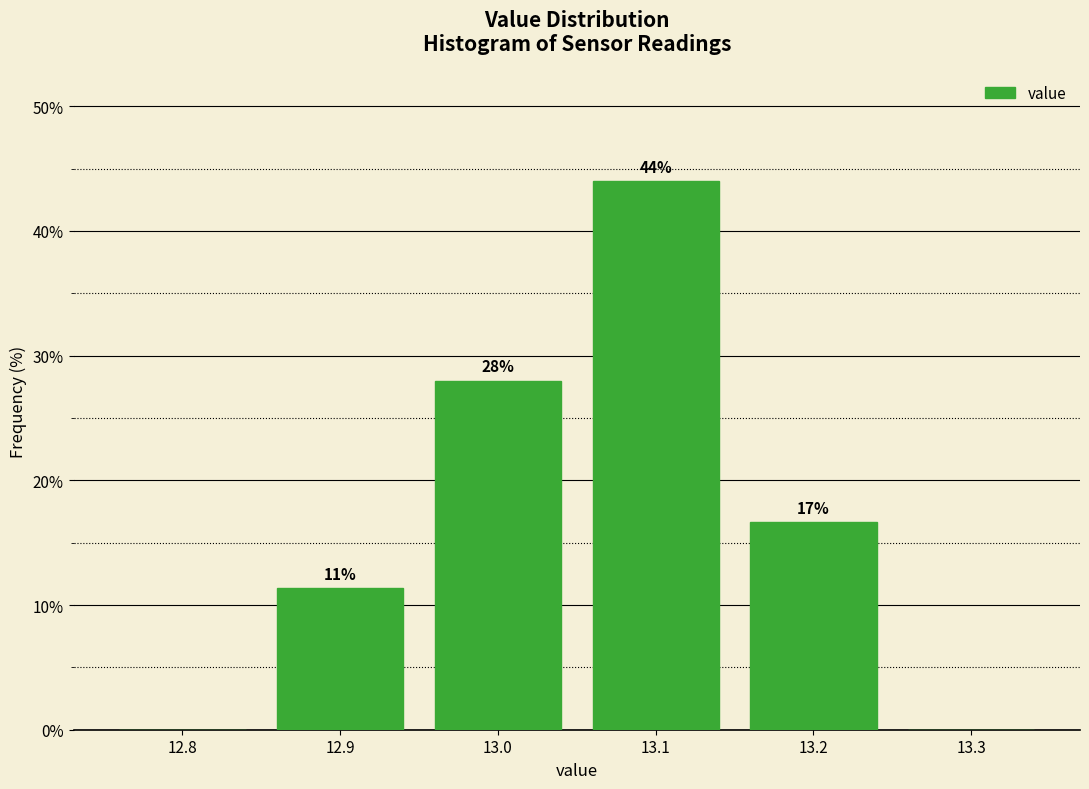

Over which range of the x-axis is the bar tallest?

13.05 to 13.15